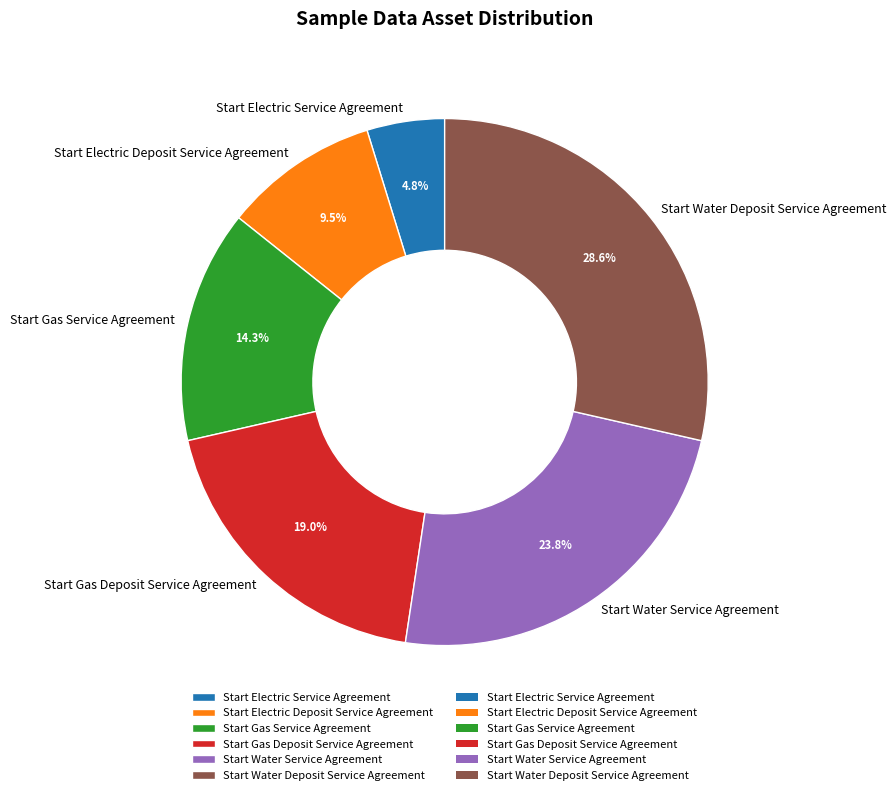

What percentage is the Start Water Deposit Service Agreement slice, to the nearest percent?

29%